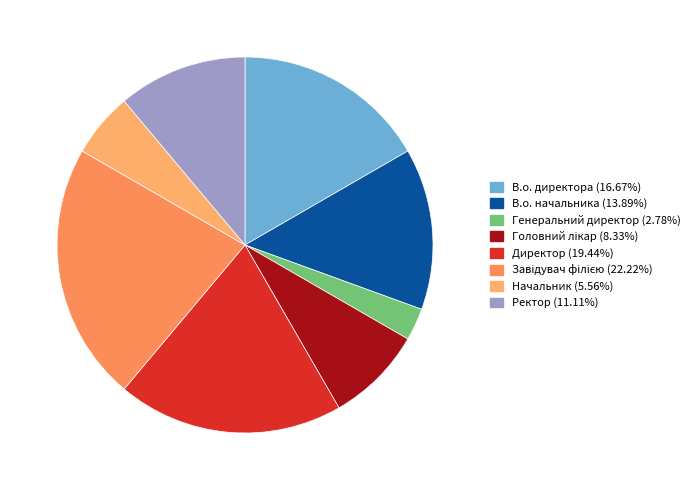

Does В.о. начальника represent more than half of the total?

No